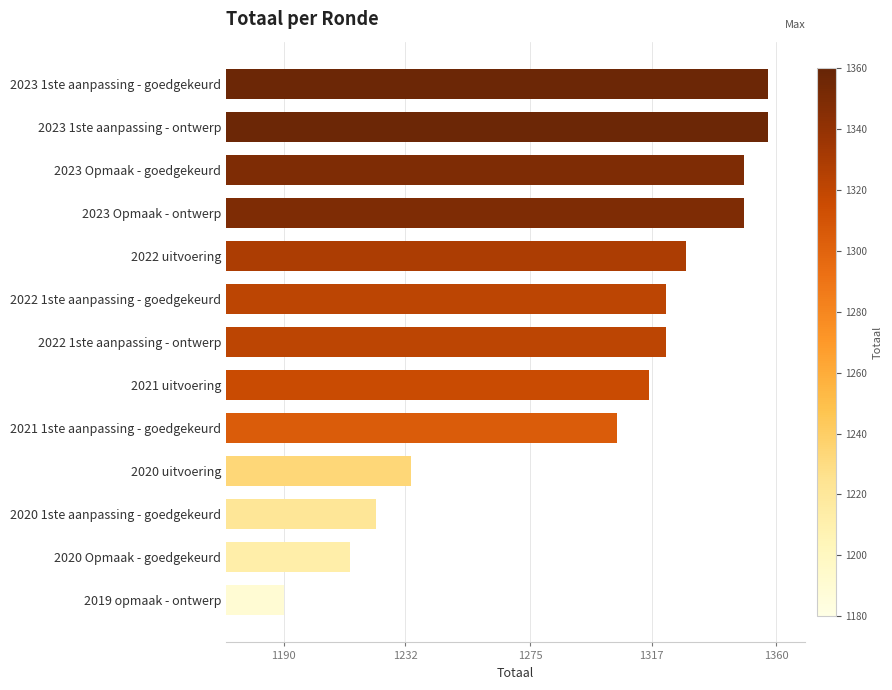

Reading top to bottom, transcribe all the data shown in this chart.

2023 1ste aanpassing - goedgekeurd=1357	2023 1ste aanpassing - ontwerp=1357	2023 Opmaak - goedgekeurd=1349	2023 Opmaak - ontwerp=1349	2022 uitvoering=1329	2022 1ste aanpassing - goedgekeurd=1322	2022 1ste aanpassing - ontwerp=1322	2021 uitvoering=1316	2021 1ste aanpassing - goedgekeurd=1305	2020 uitvoering=1234	2020 1ste aanpassing - goedgekeurd=1222	2020 Opmaak - goedgekeurd=1213	2019 opmaak - ontwerp=1190